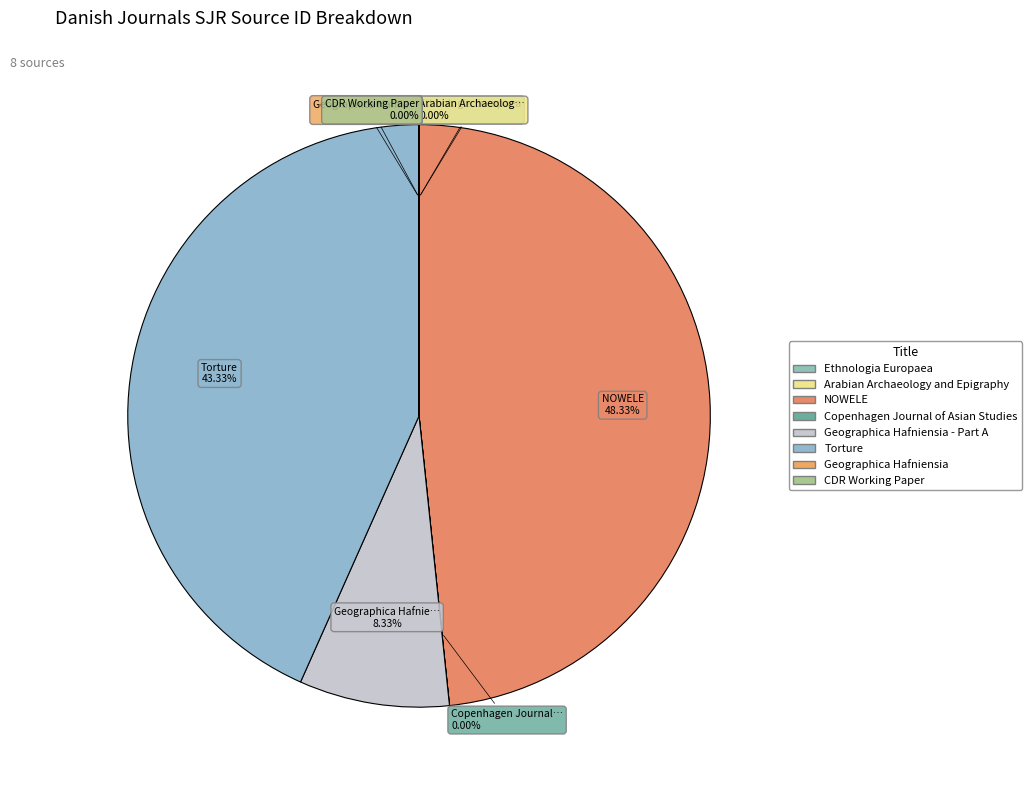

What is the largest slice in the pie chart?

NOWELE